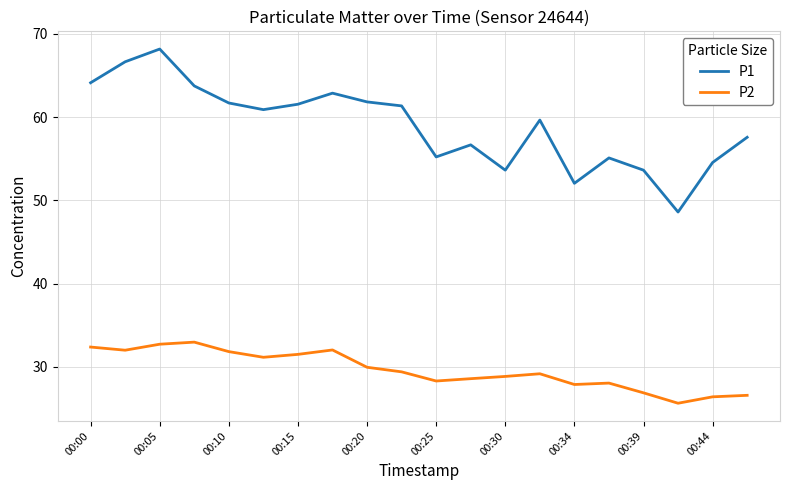

Rank the series by their average value, from lowest to highest.

P2, P1